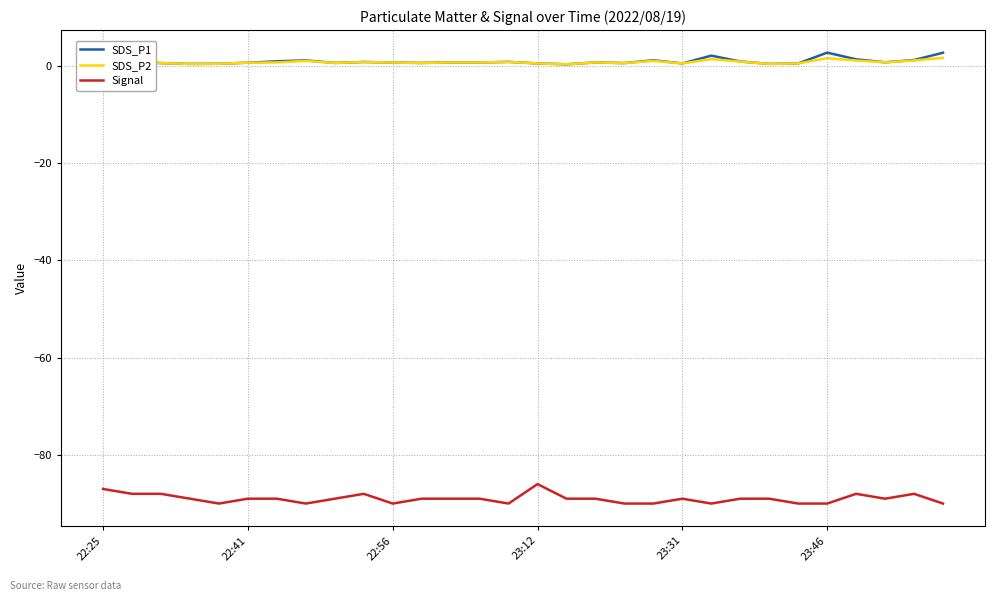

At which category is the sum across all series the highest?

22:25